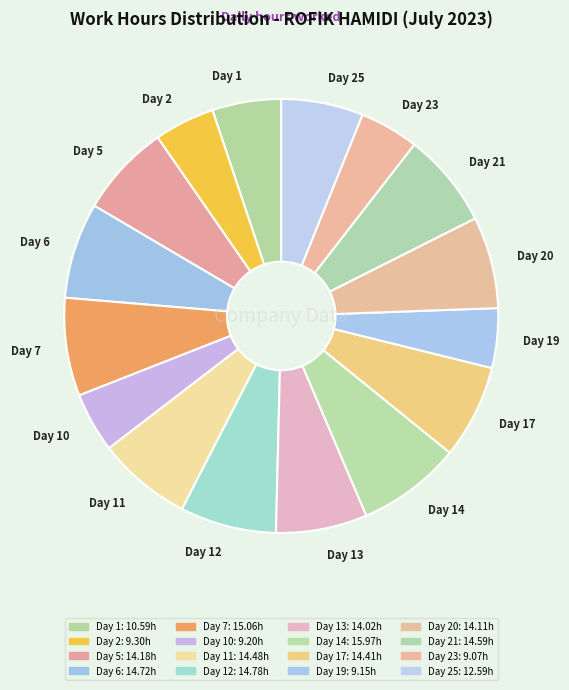

What is the ratio of the value at Day 2 to the value at Day 19?

1.0